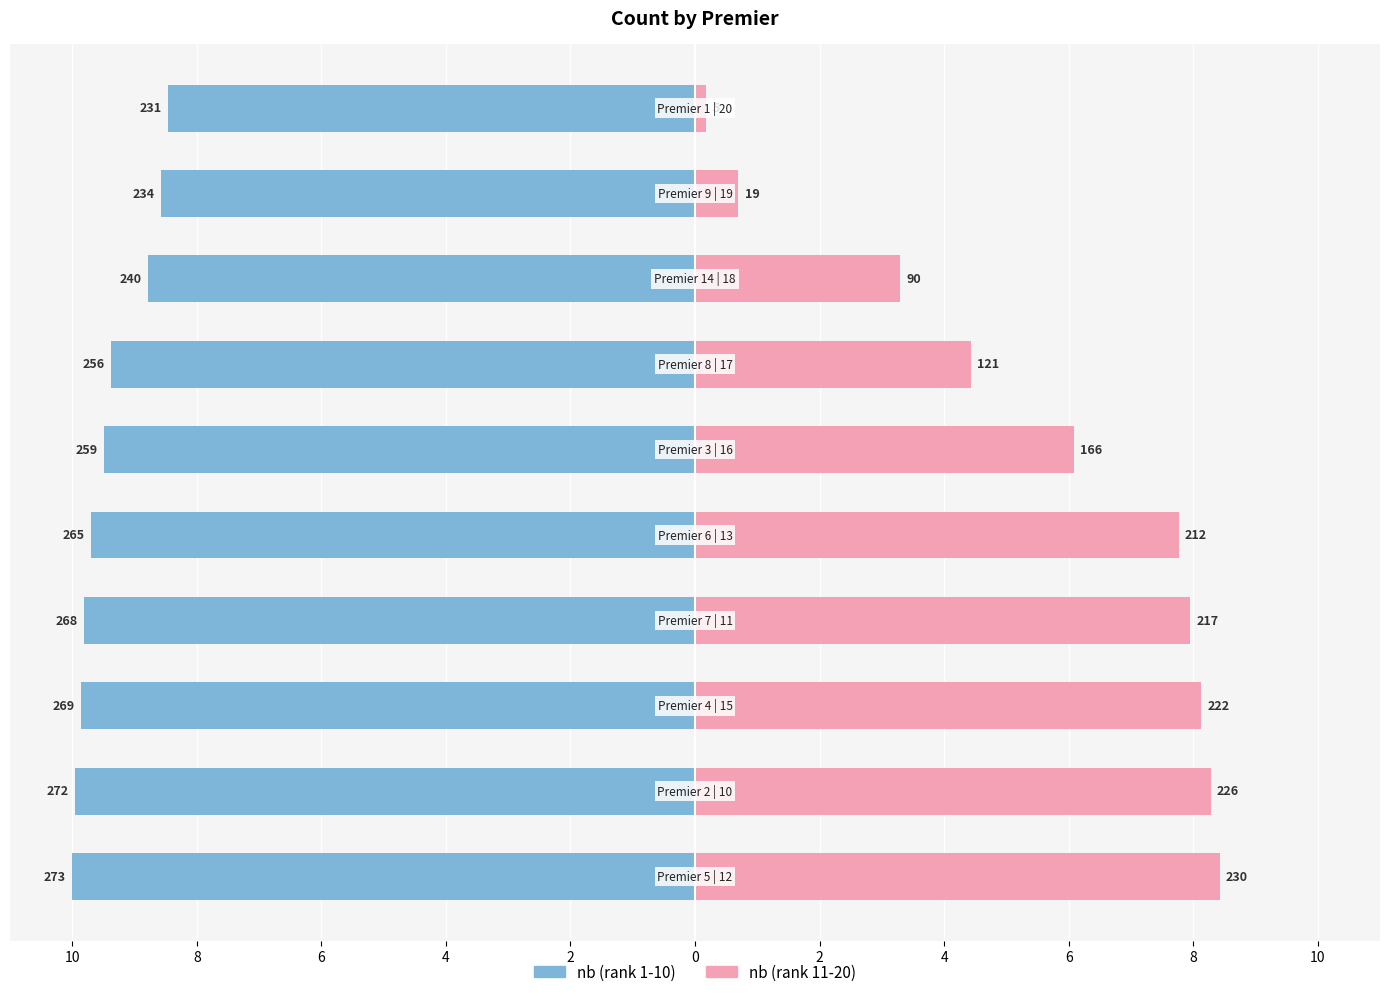

Which series has the widest spread of values?

nb (rank 11-20)